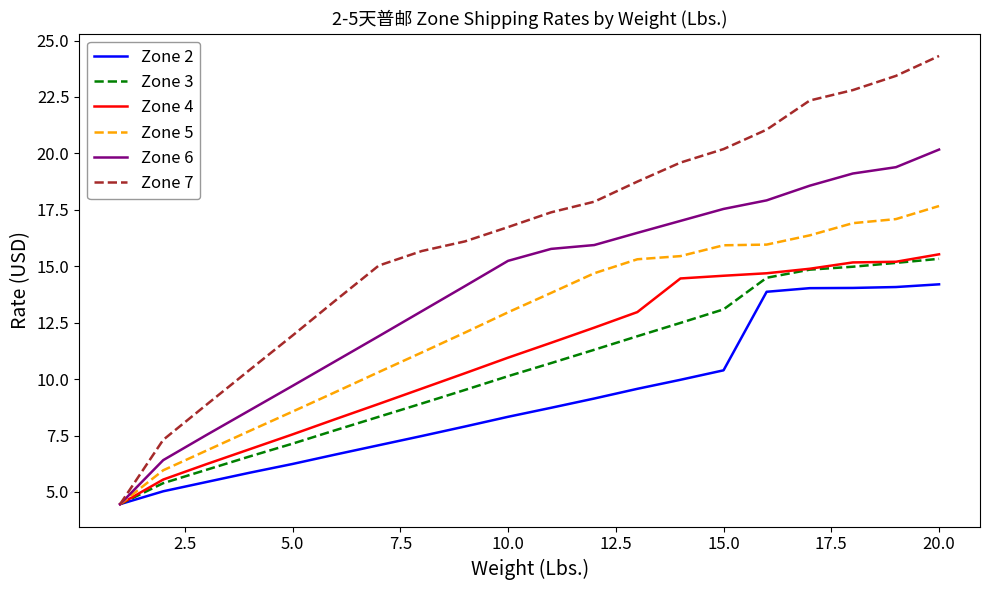

What is the greatest value displayed?

24.3